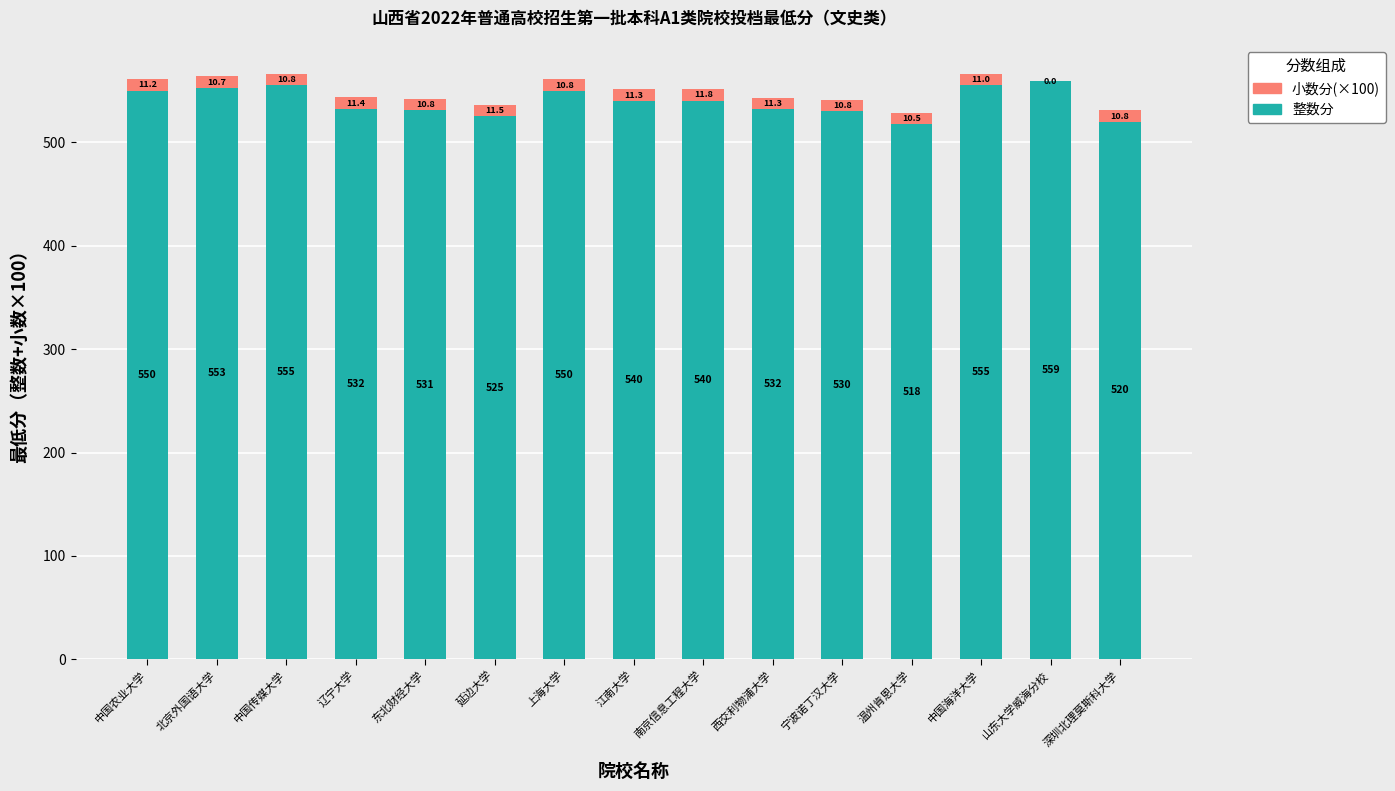

Which category has the highest value in the 整数分 series?

山东大学威海分校